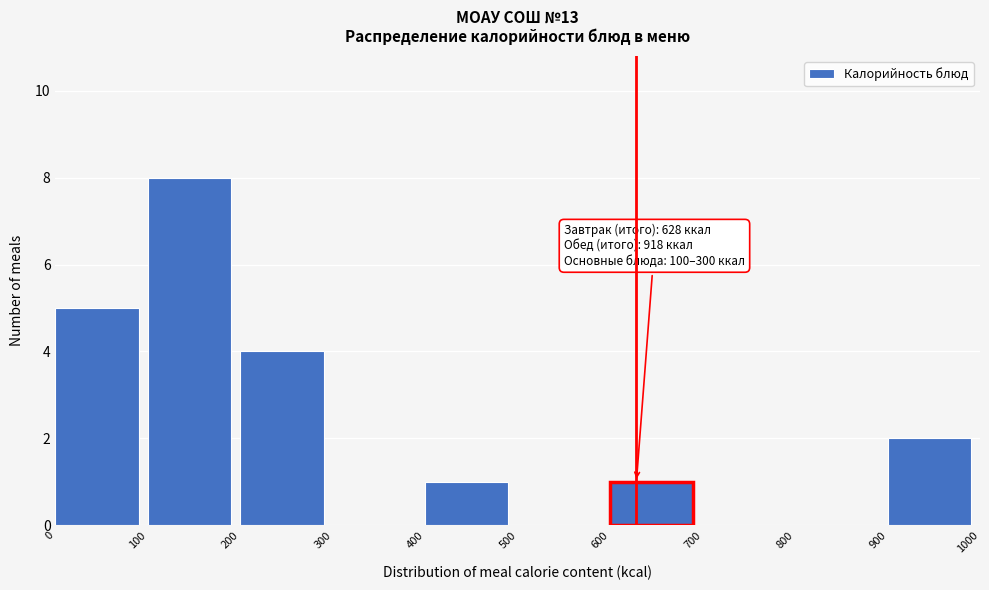

Over which range of the x-axis is the bar tallest?

100 to 200